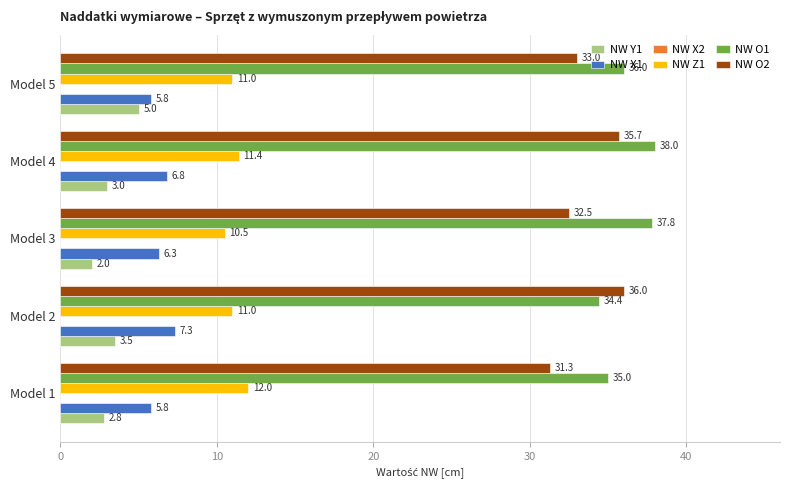

Which series has the largest total across all categories?

NW O1